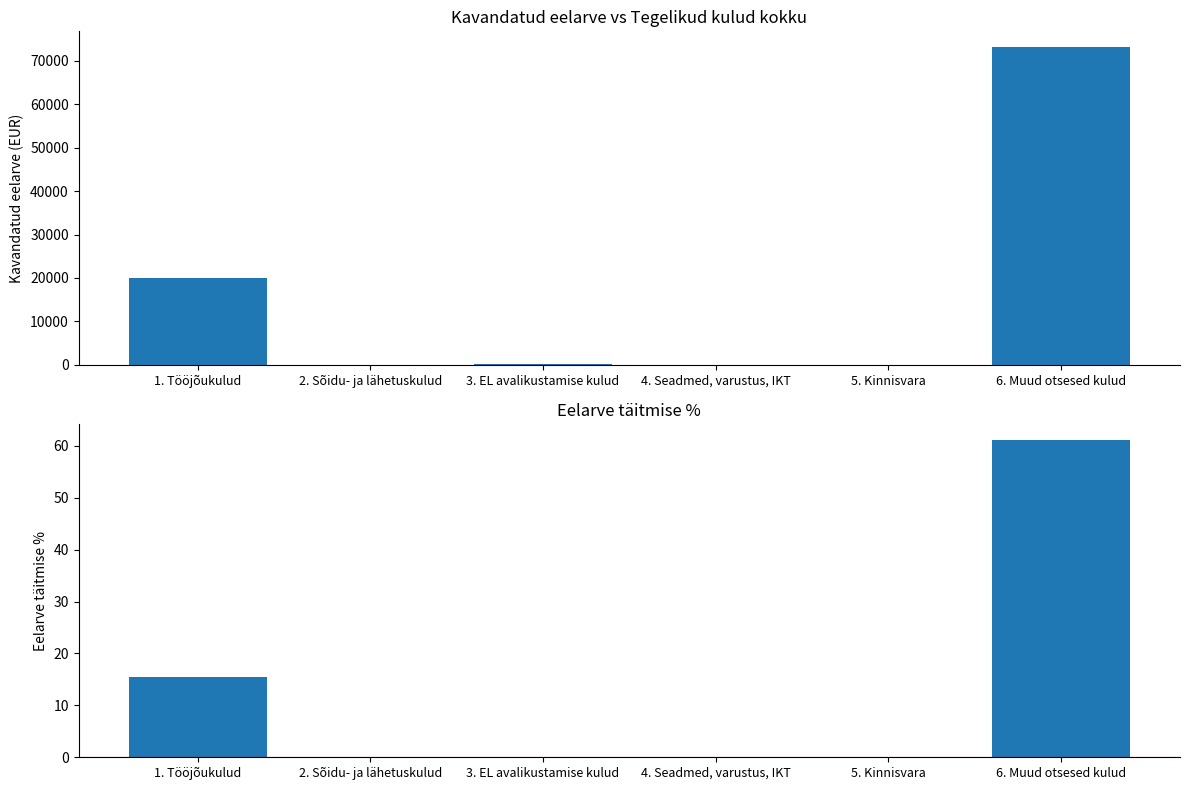

What is the difference between the maximum and minimum values in the Eelarve täitmise % series?

61.2